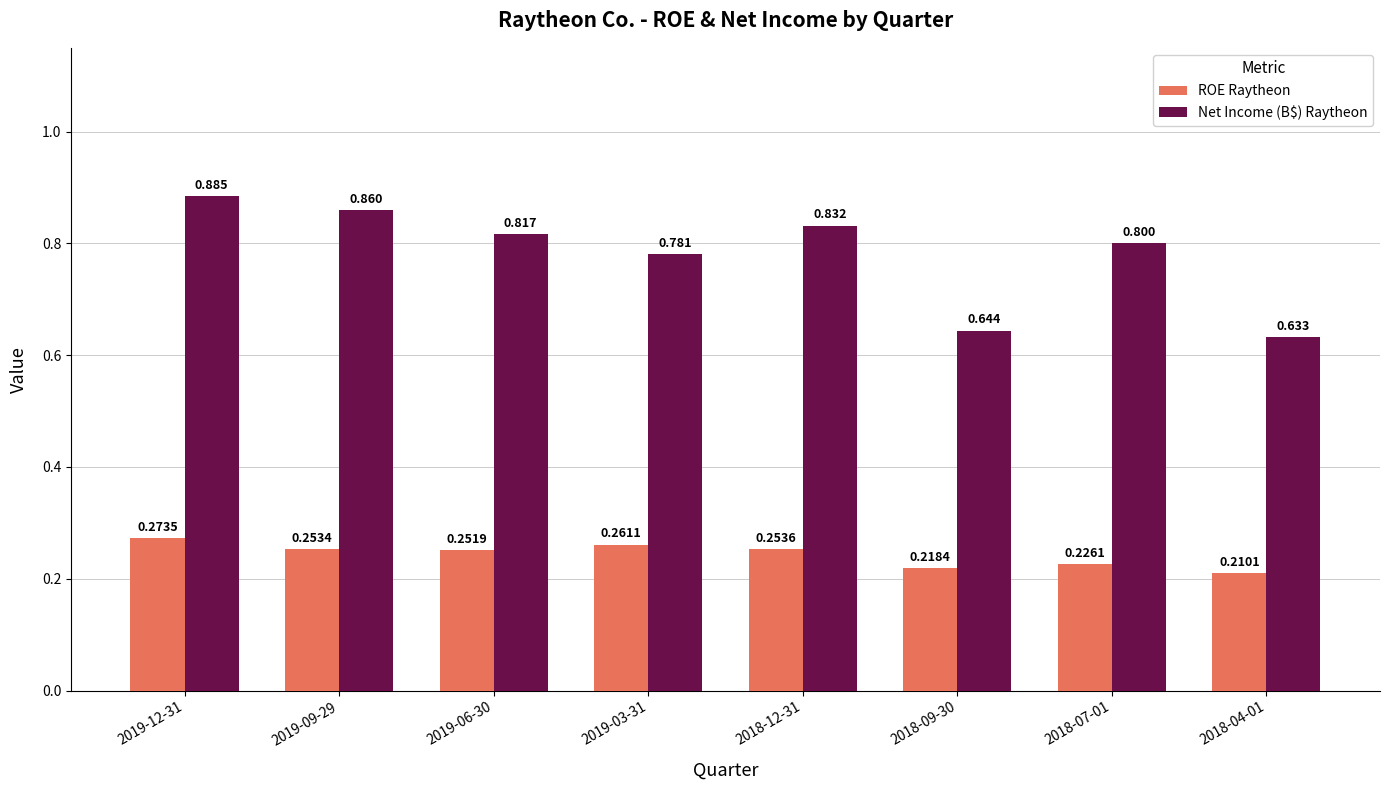

What is the total value across all series at 2019-06-30?

1.1